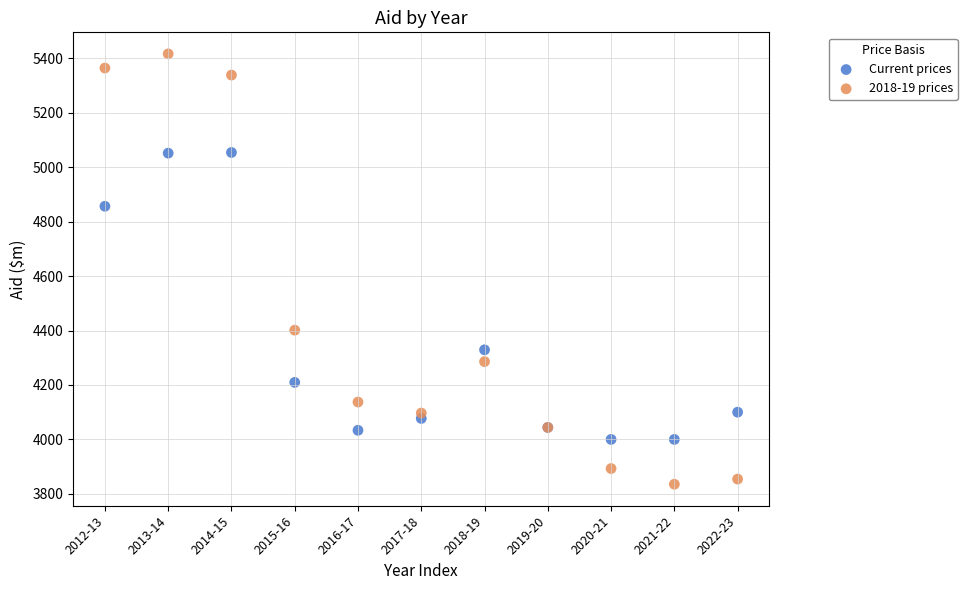

Which series reaches the minimum Y coordinate?

2018-19 prices